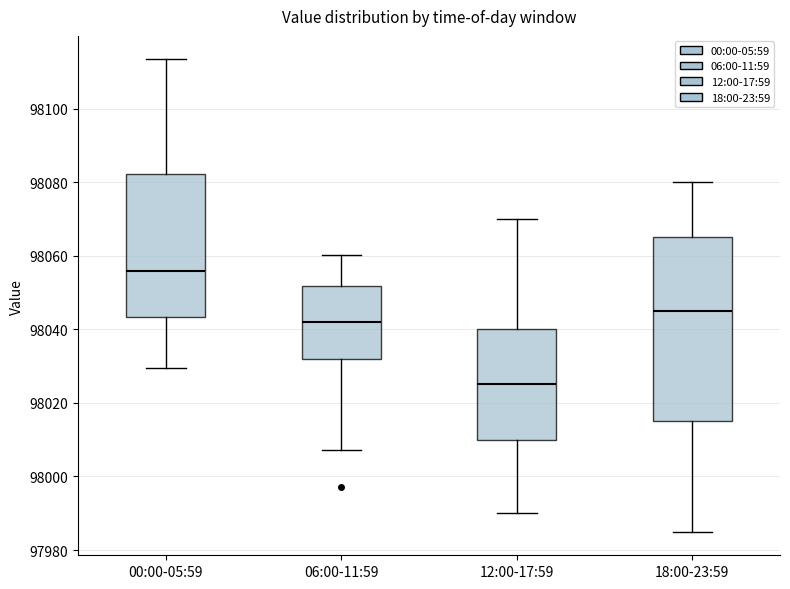

Reading left to right, transcribe this box plot: for each box, give where its median line is, the range the box spans, and where its two whiskers end, as read against the y-axis. The values are not printed on the chart, so give them approximately, as read against the axis.

00:00-05:59: median 98056, box 98044 to 98082, whiskers 98030 to 98114
06:00-11:59: median 98042, box 98032 to 98052, whiskers 98008 to 98060
12:00-17:59: median 98026, box 98010 to 98040, whiskers 97990 to 98070
18:00-23:59: median 98046, box 98016 to 98066, whiskers 97986 to 98080